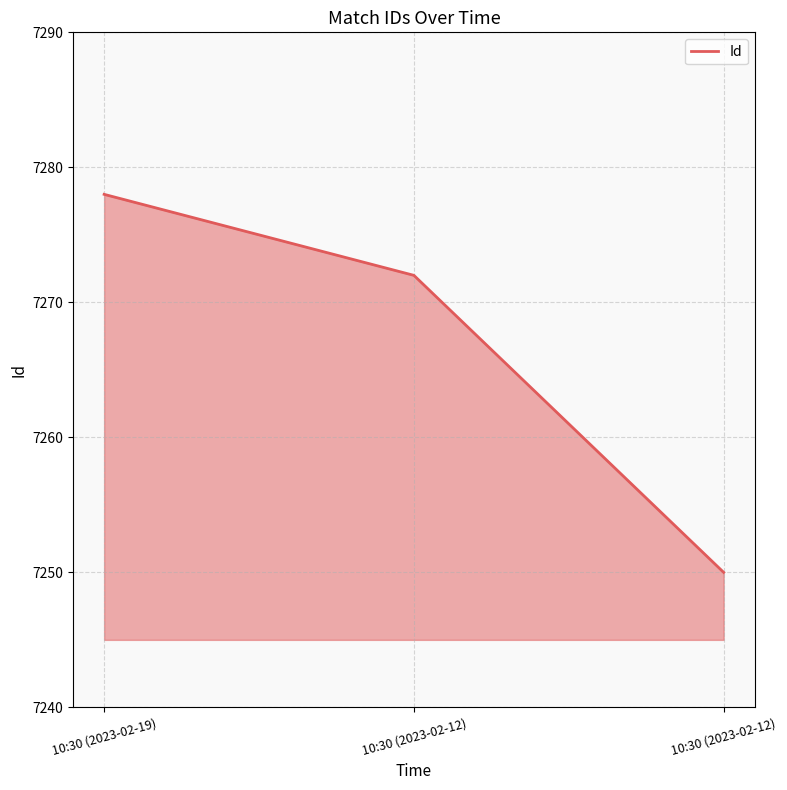

Count the number of data series in this chart.

1